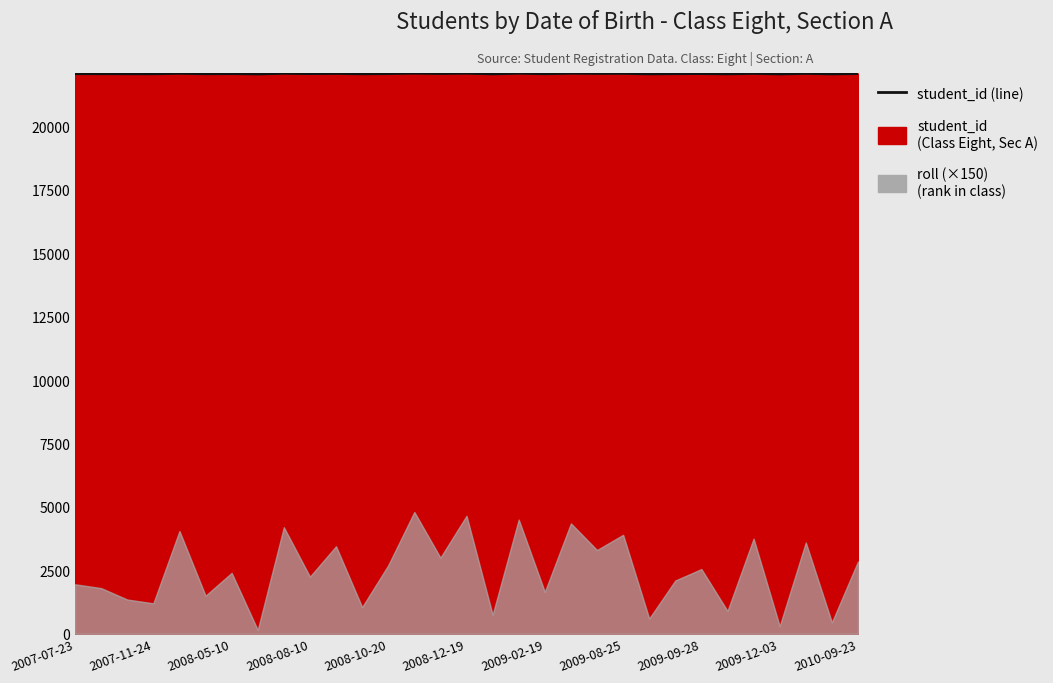

Does the chart display data point markers on the line(s)?

No